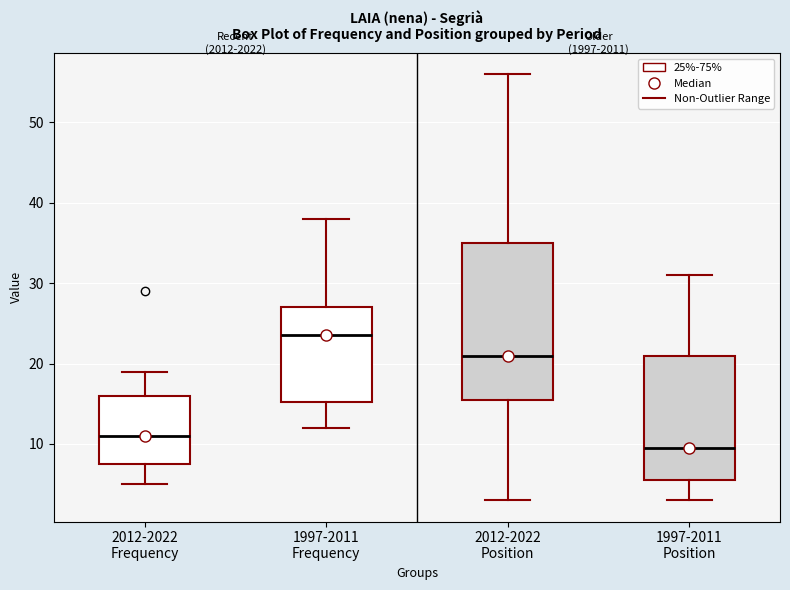

Which box is the tallest, from its lower edge to its upper edge?

2012-2022 Position